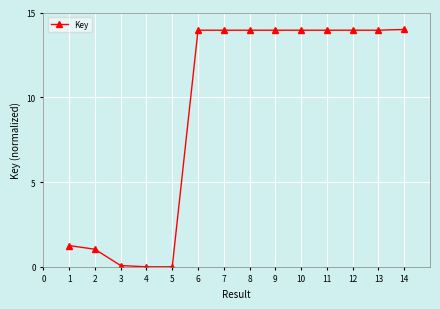

True or false: the data shows 0.0 at 4.

True